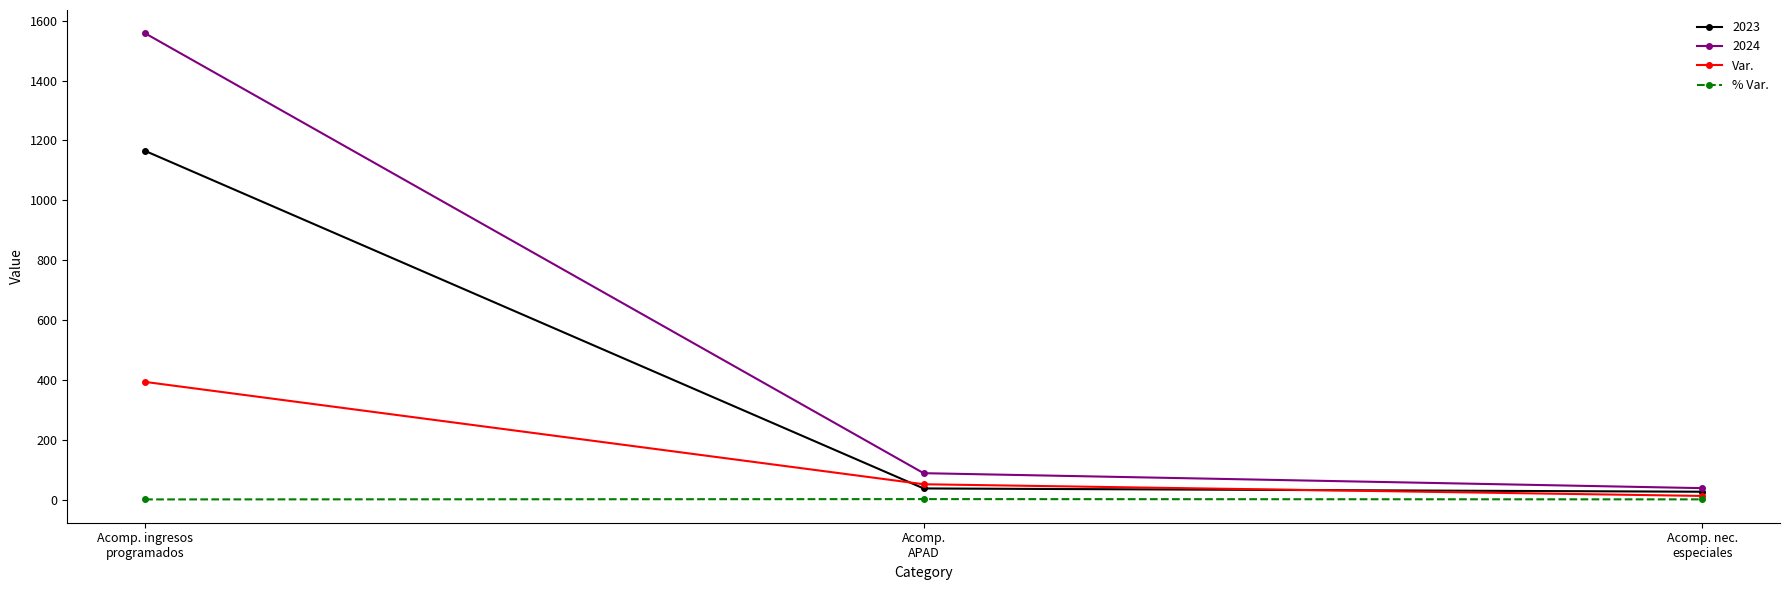

Is it true that Var. equals 393.0 at Acomp. ingresos
programados?

True